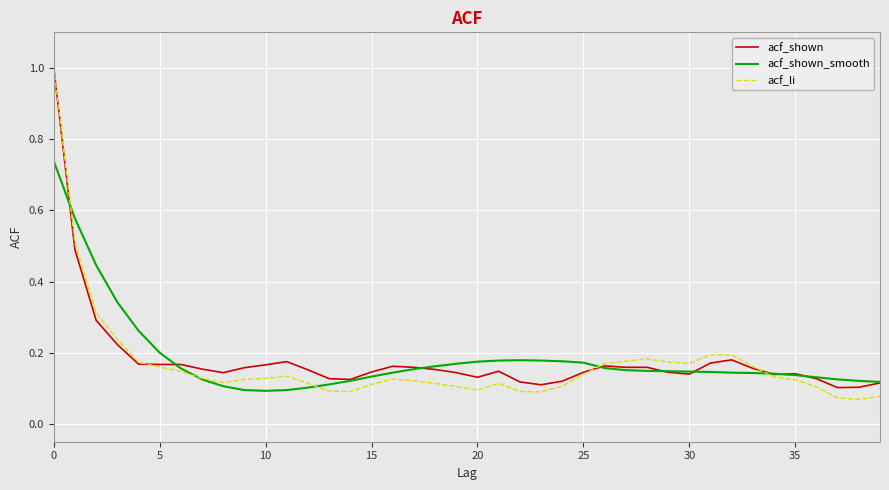

Which series has the widest spread of values?

acf_li